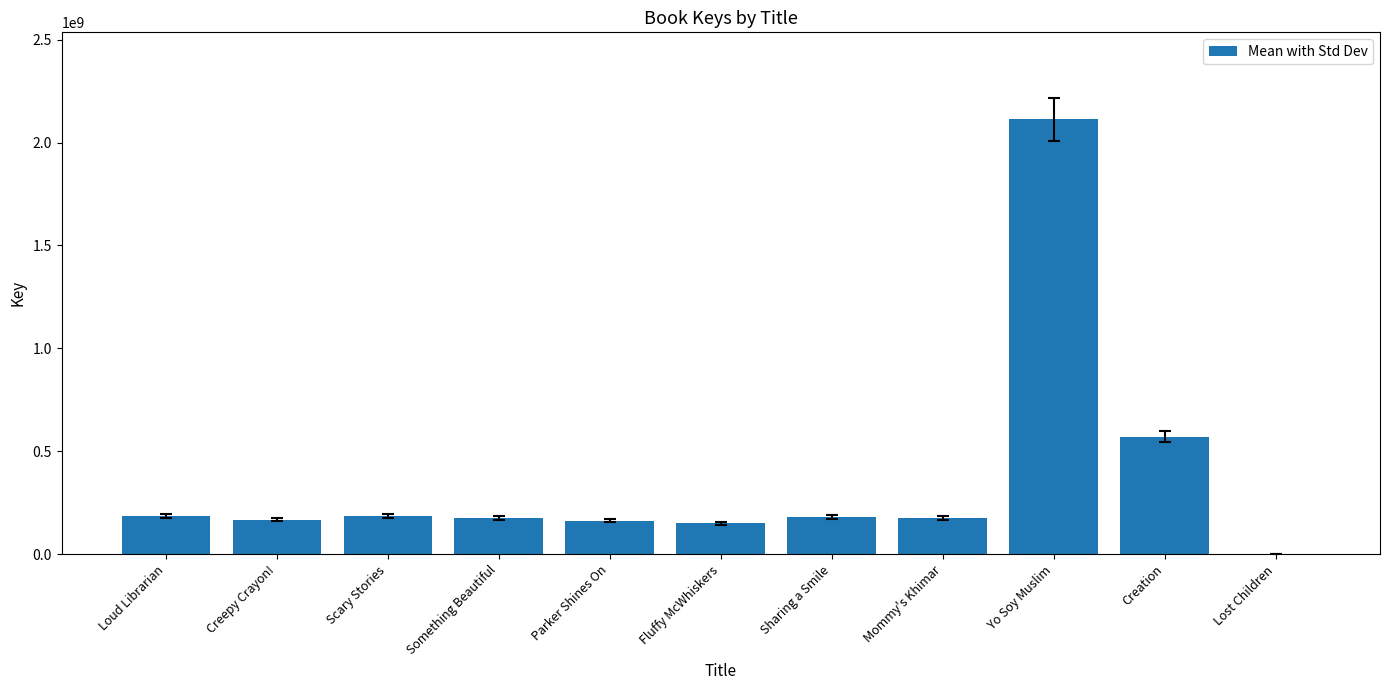

Is it true that the value at Sharing a Smile is 258691653?

False